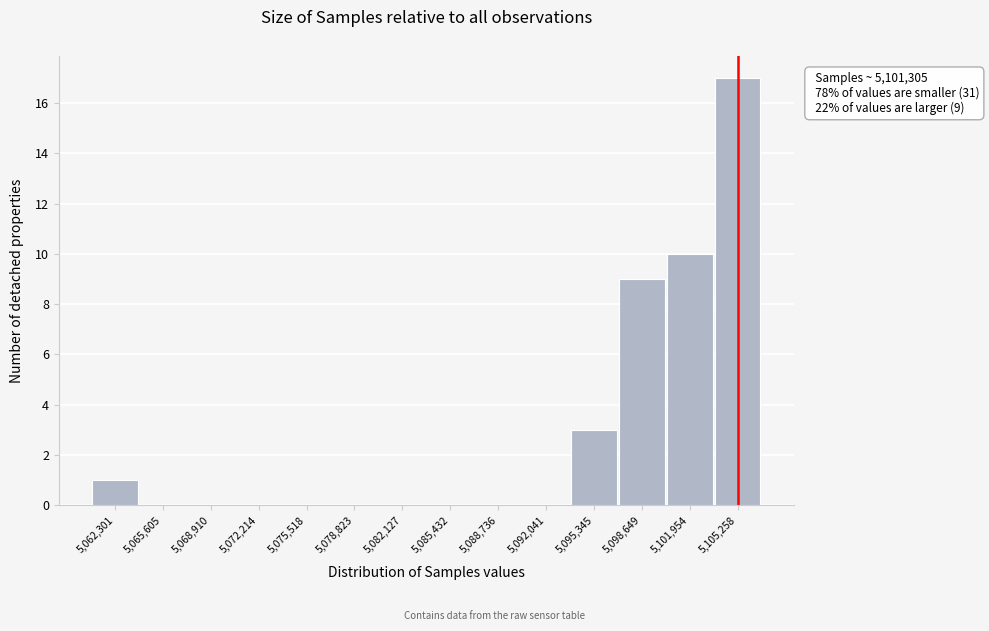

Over which range of the x-axis is the bar tallest?

5103500 to 5107000